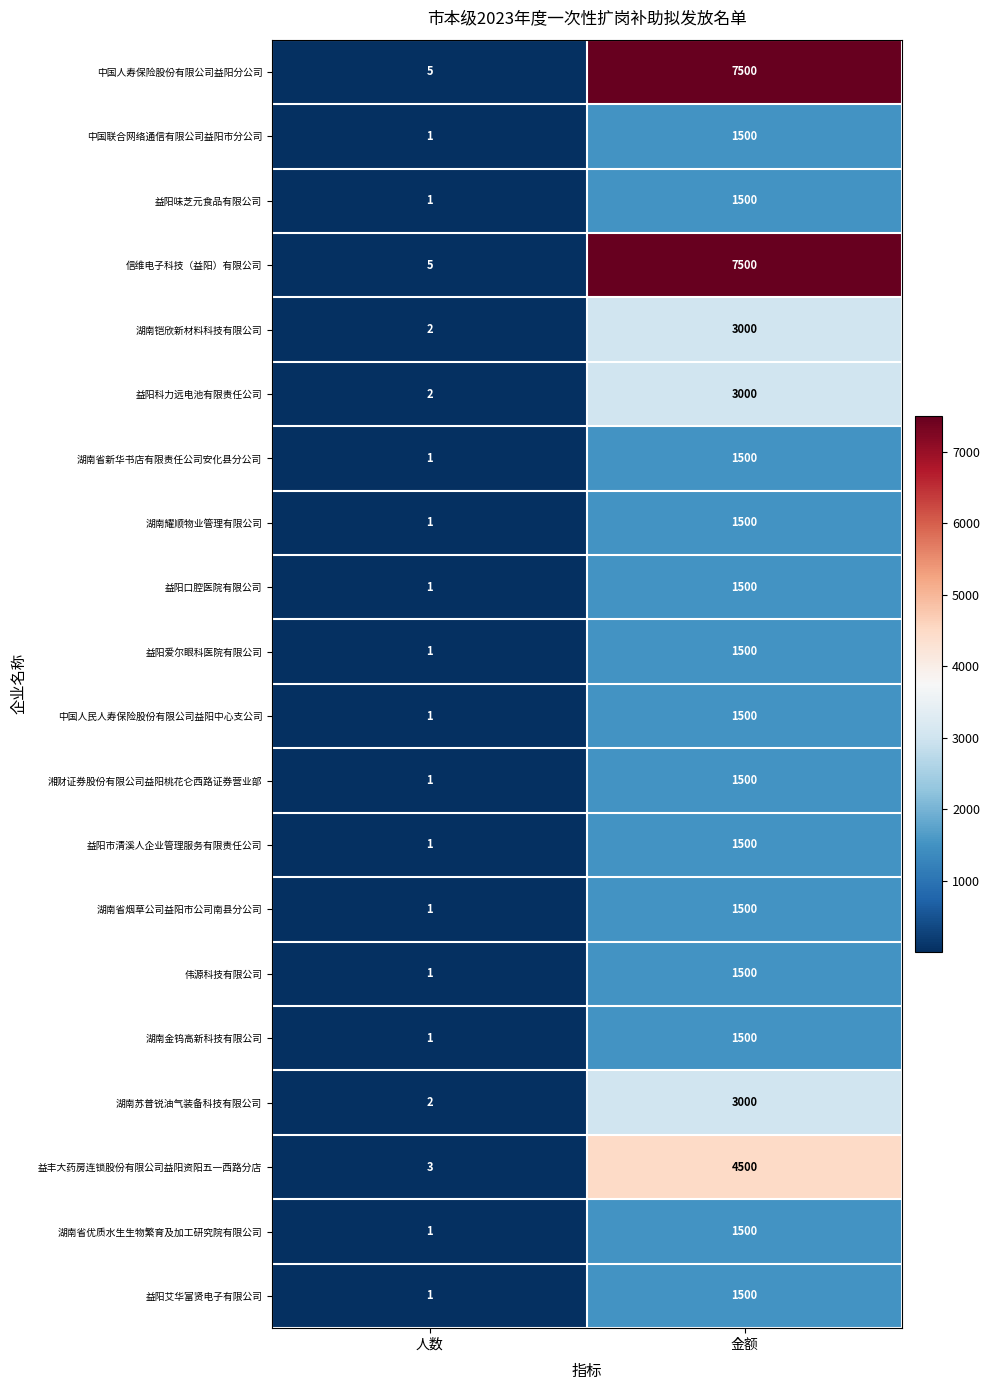

What is the difference between the highest and lowest values at 人数?

4